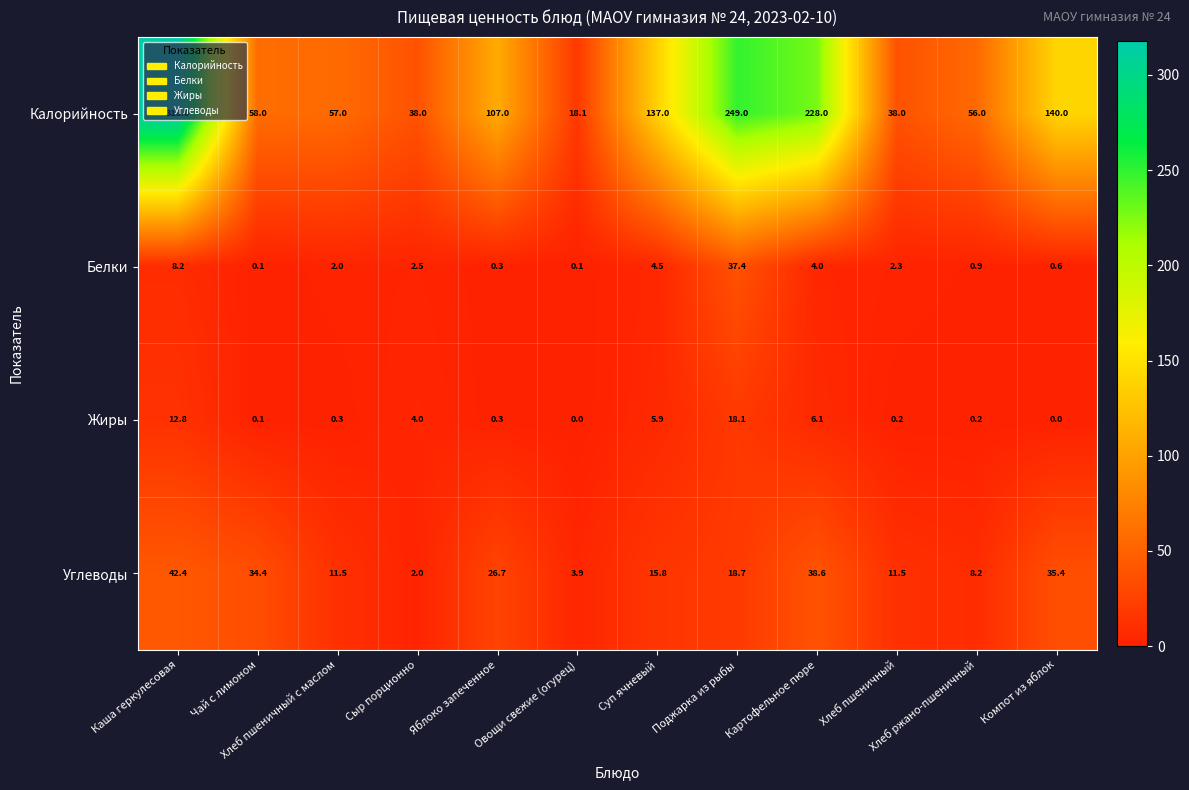

Rank the series by their maximum value, from highest to lowest.

Калорийность, Углеводы, Белки, Жиры